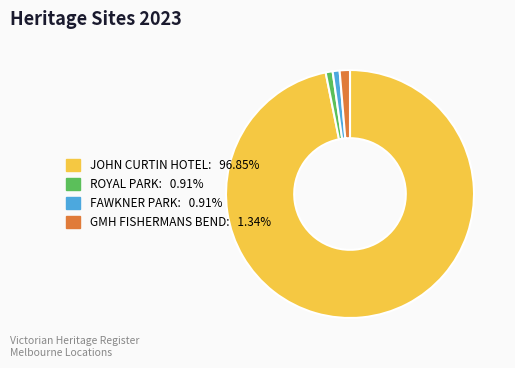

Is there a majority slice in this chart?

Yes